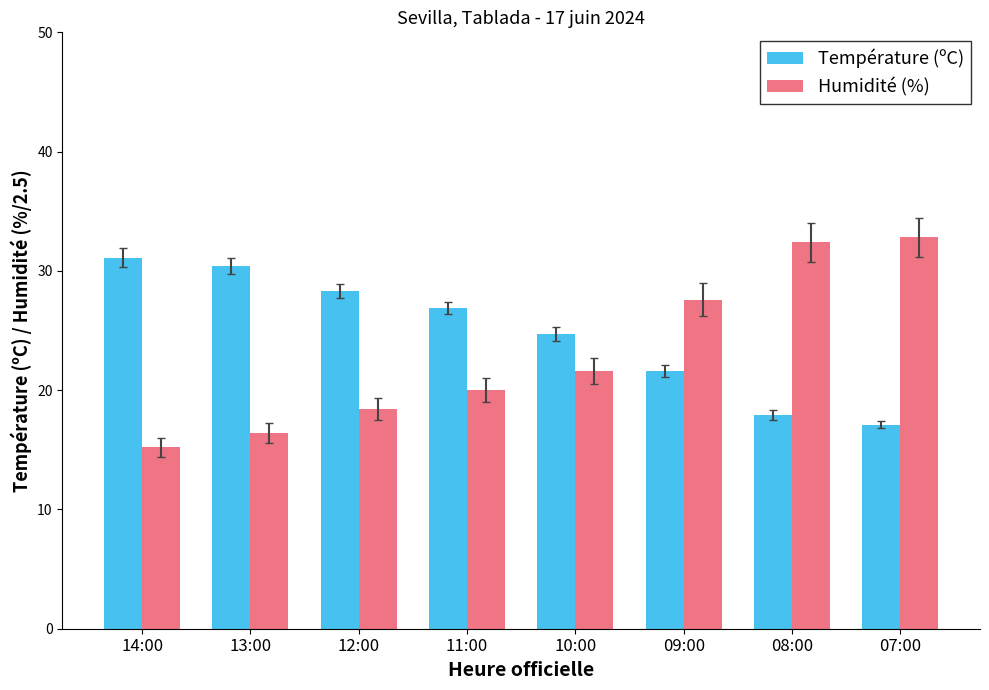

What position from the left is 09:00?

6